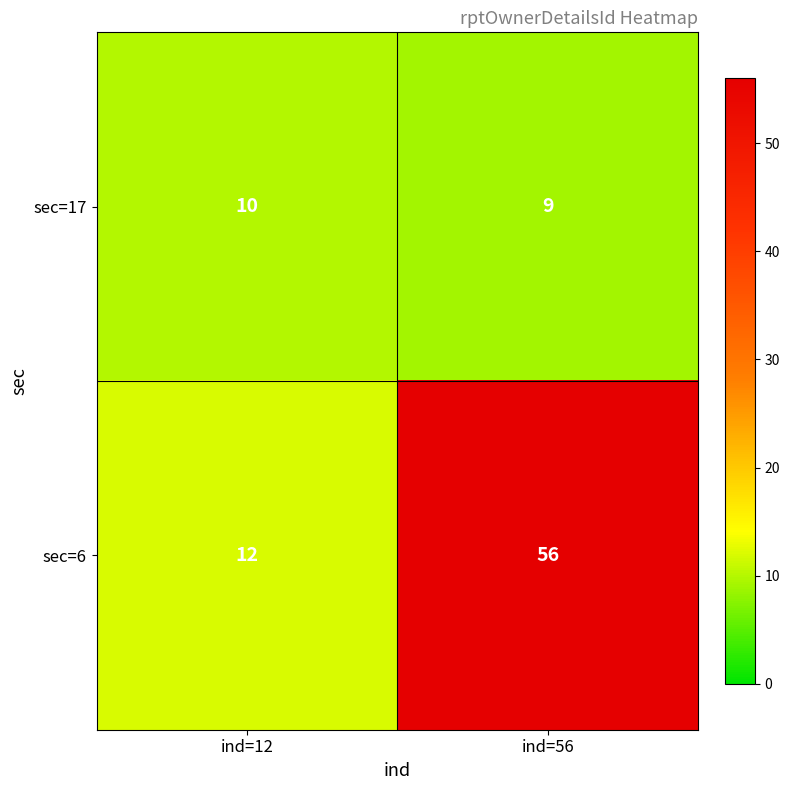

What value does the sec=17 series have at ind=56?

9